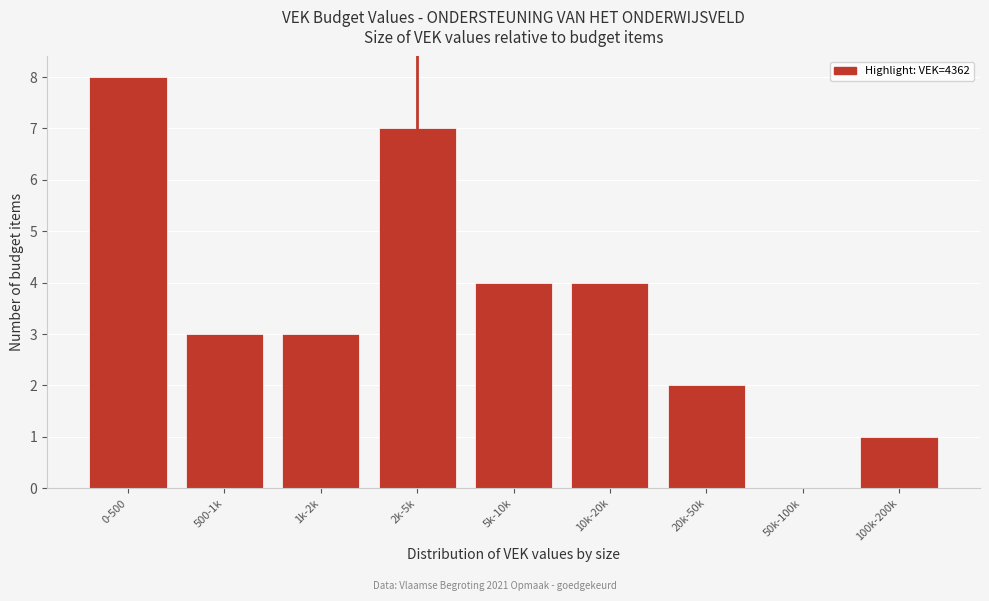

Reading right to left, transcribe all the data shown in this chart.

100k-200k=1	50k-100k=0	20k-50k=2	10k-20k=4	5k-10k=4	2k-5k=7	1k-2k=3	500-1k=3	0-500=8